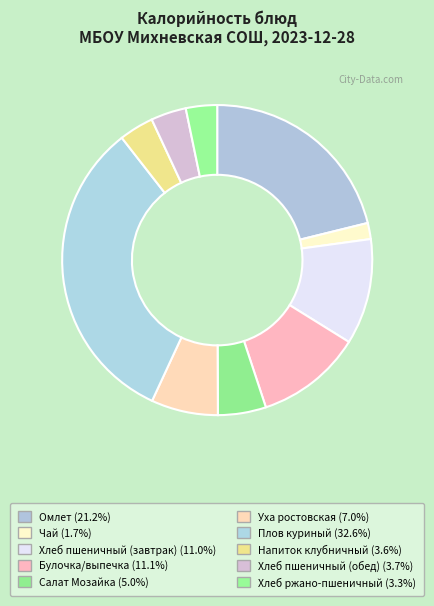

True or false: Булочка/выпечка accounts for 1% of the total.

False